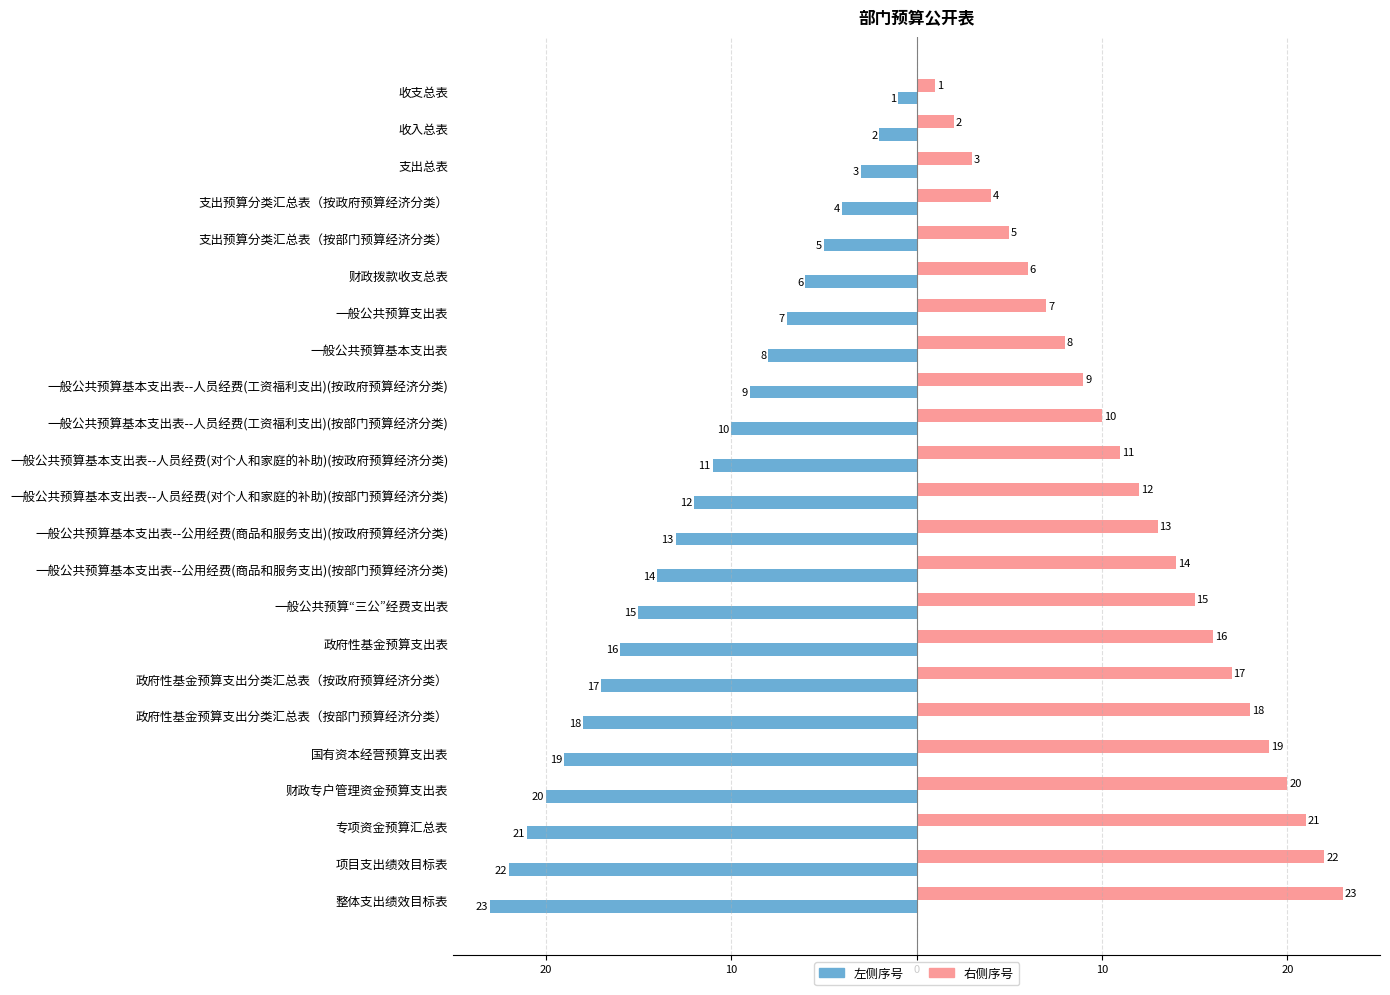

What are all the series names shown in the legend?

左侧序号, 右侧序号